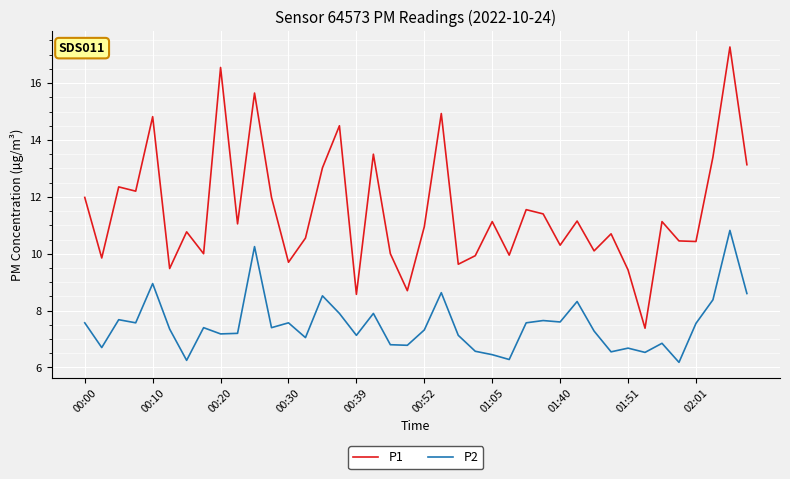

What is the difference between the maximum and second lowest values in the P1 series?

8.7